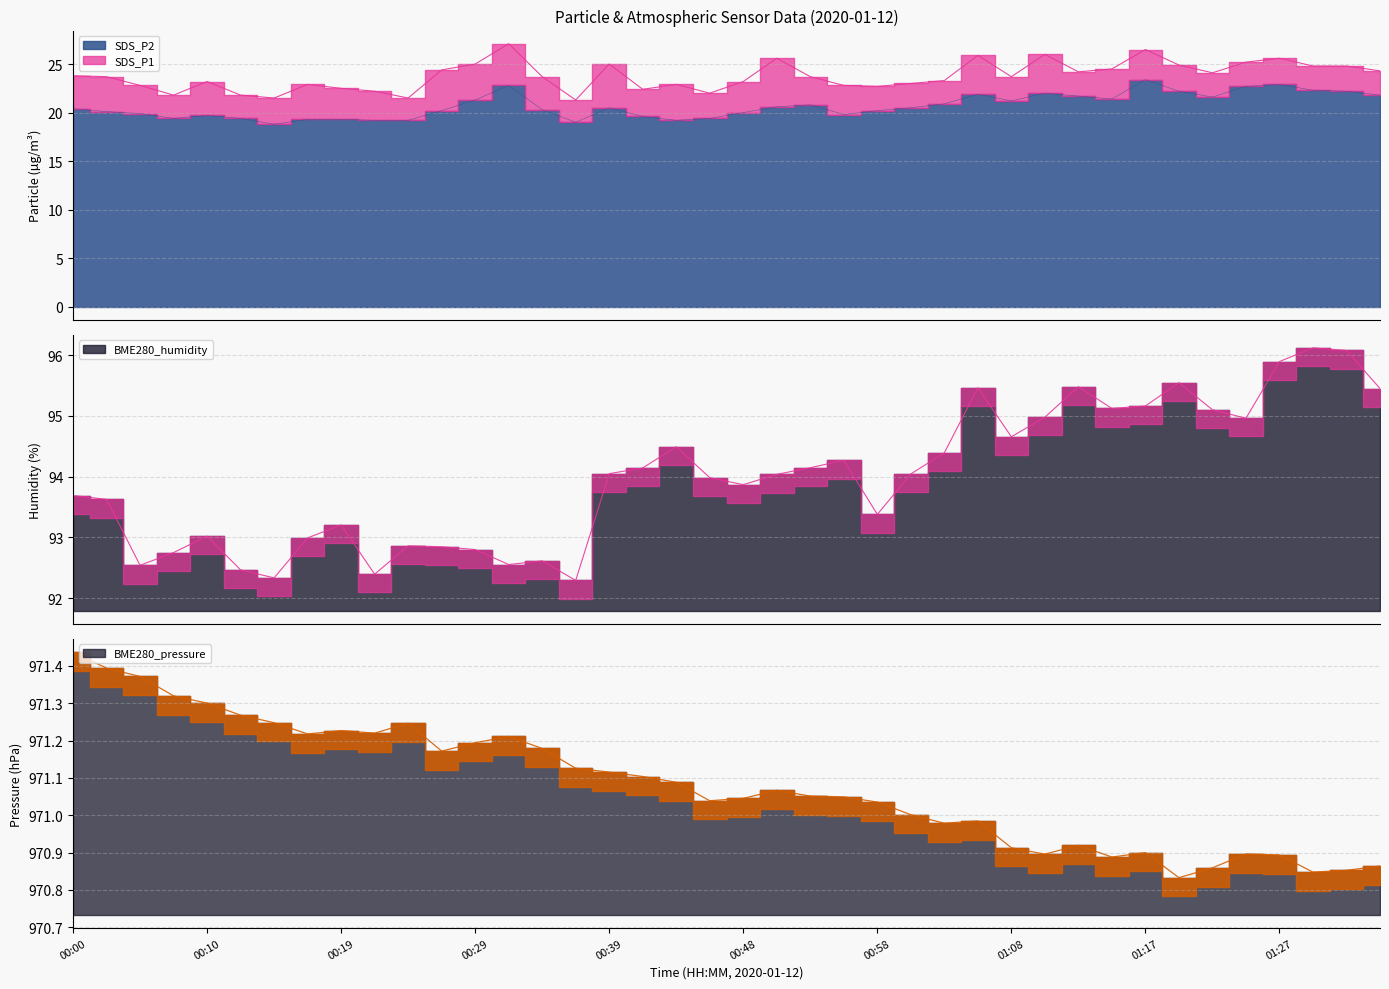

True or false: BME280_humidity has more than 1 points higher than both neighbors.

True